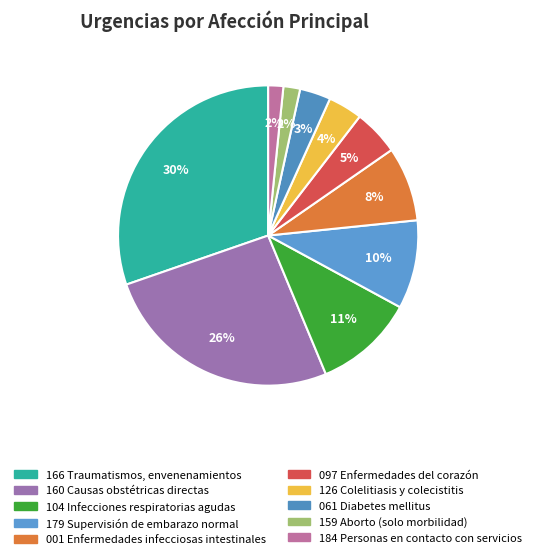

What is the total percentage of 097 Enfermedades del corazón and 184 Personas en contacto con servicios?

6.5%